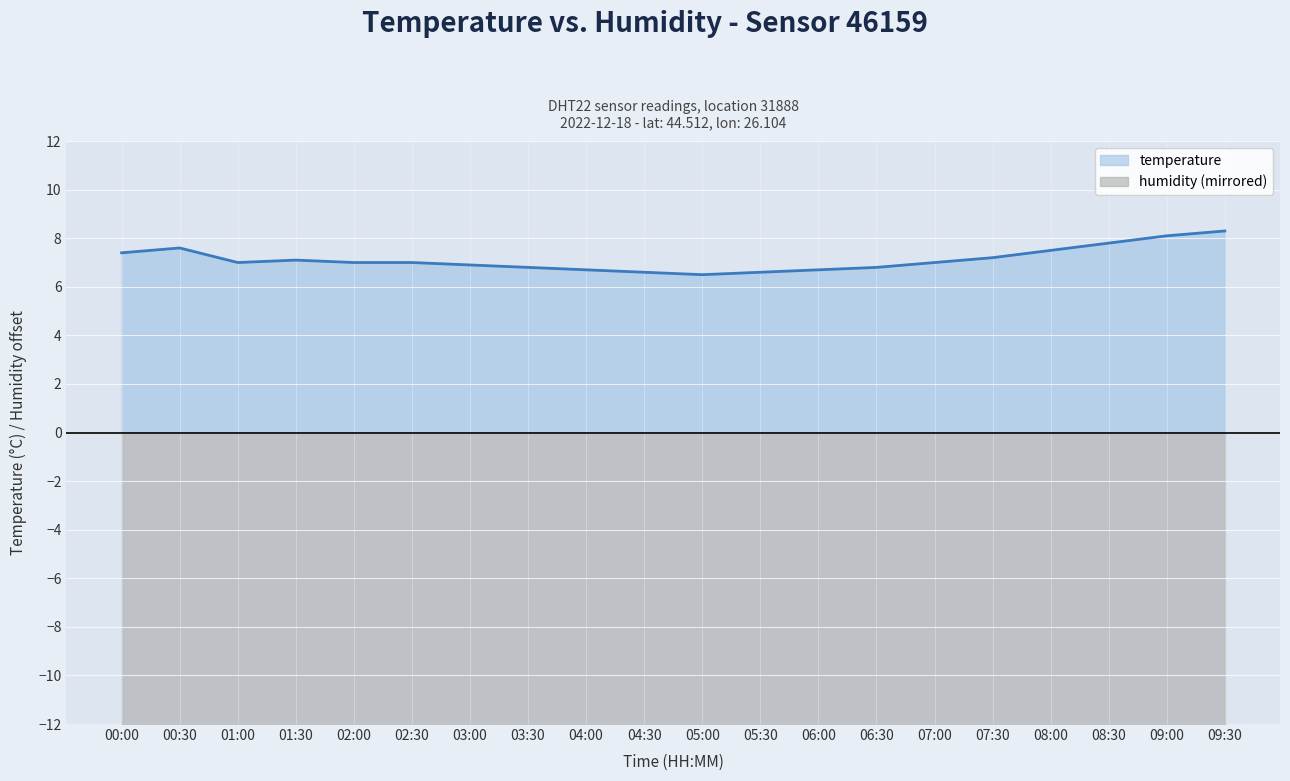

Approximately how many times larger is the value at 09:30 compared to 05:00?

1.3